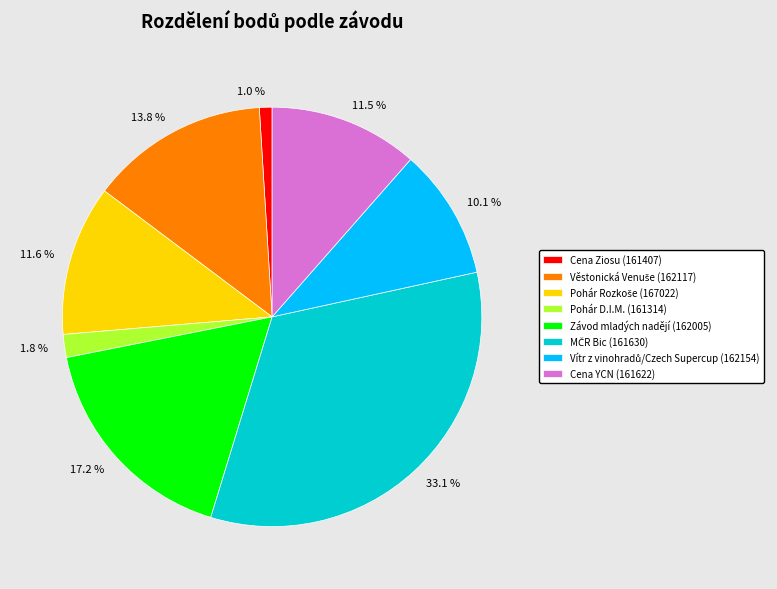

Combined, what portion of the pie is 1.0 % and 10.1 %?

11.1%